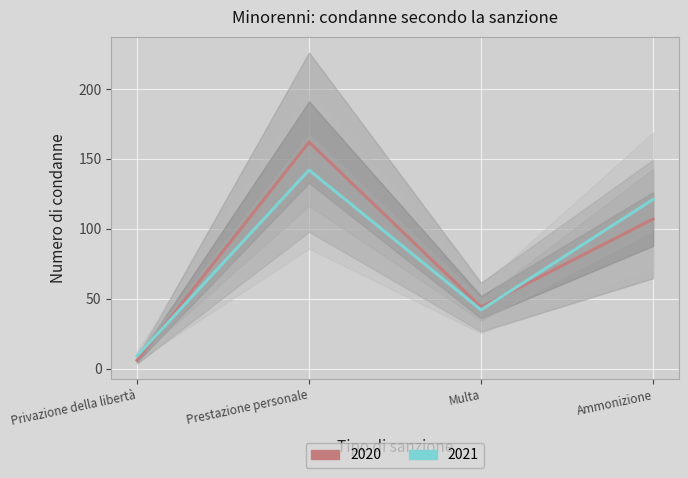

Reading left to right, transcribe all the data shown in this chart.

2020: Privazione della libertà=6	Prestazione personale=162	Multa=44	Ammonizione=107
2021: Privazione della libertà=9	Prestazione personale=142	Multa=42	Ammonizione=121